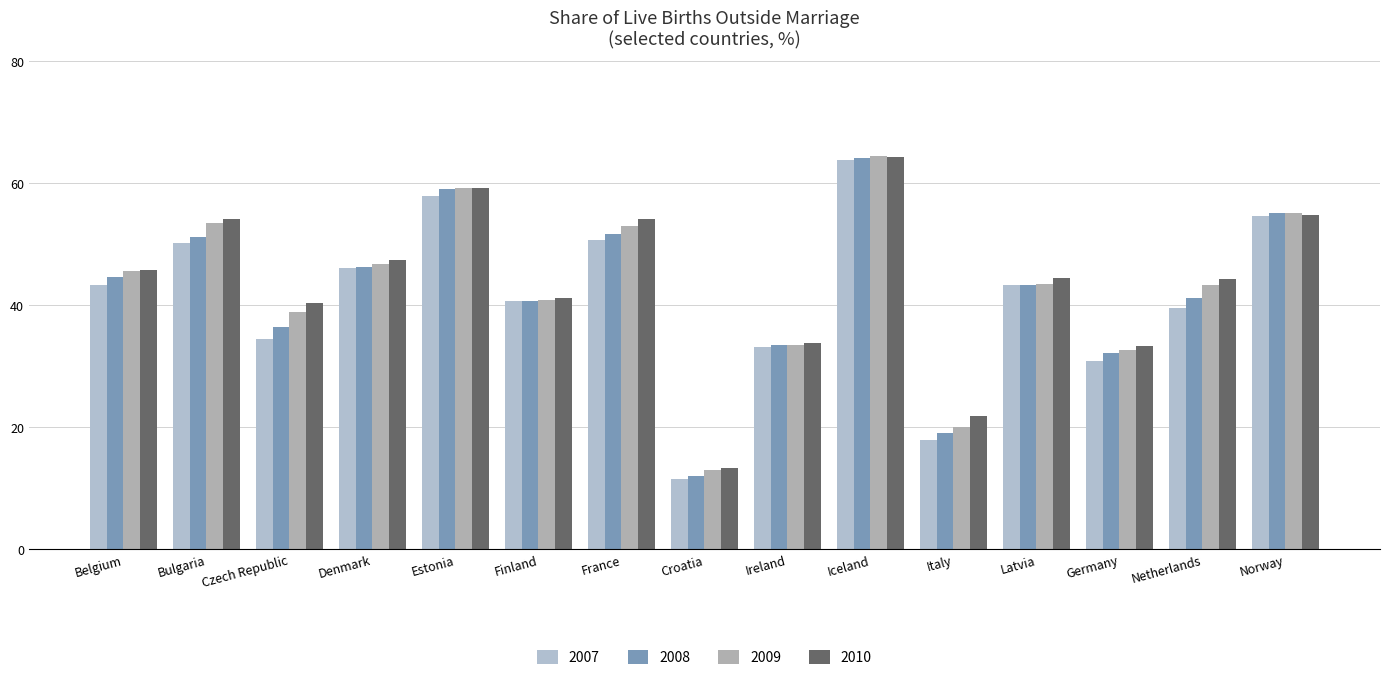

What is the value of the 2008 bar at the 10th from the left?

64.1